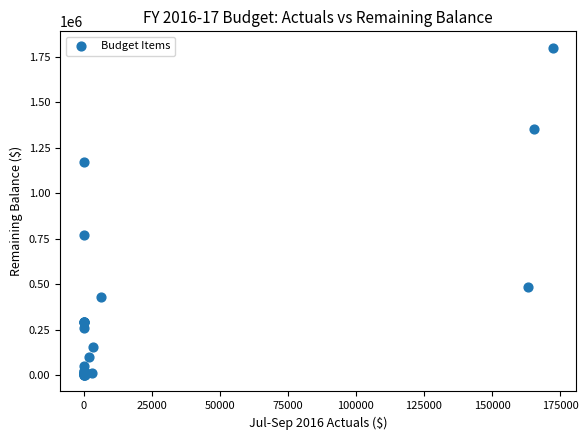

What Y value in the scatter plot is closest to 900347?

770000.0